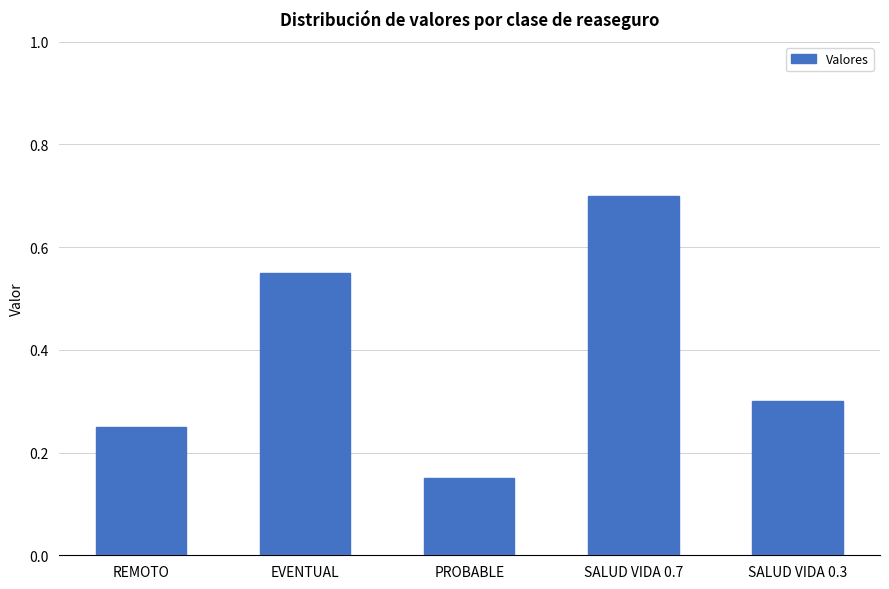

True or false: the data shows 1.1 at SALUD VIDA 0.7.

False